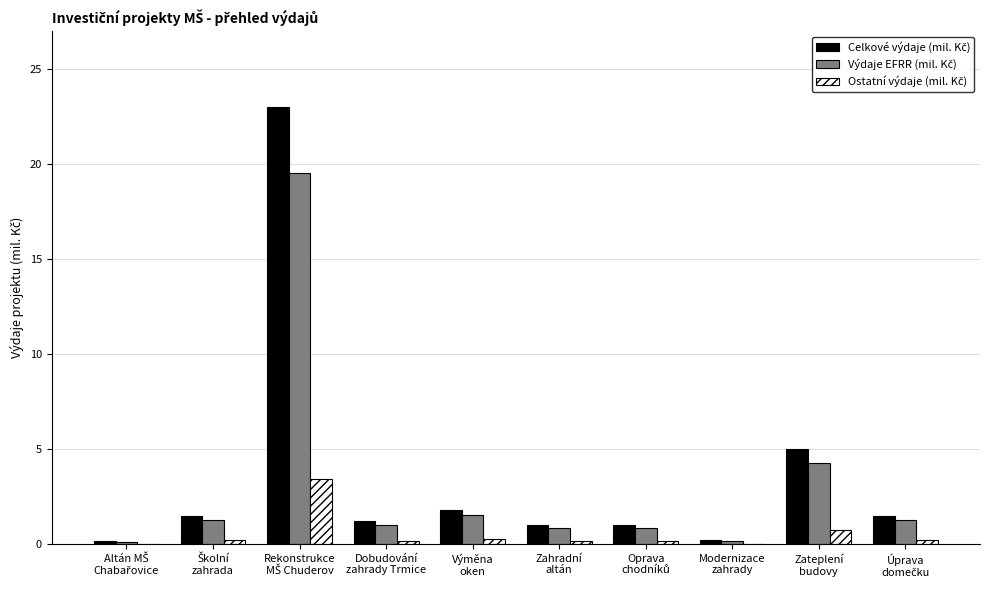

What is the greatest value displayed?

23.0